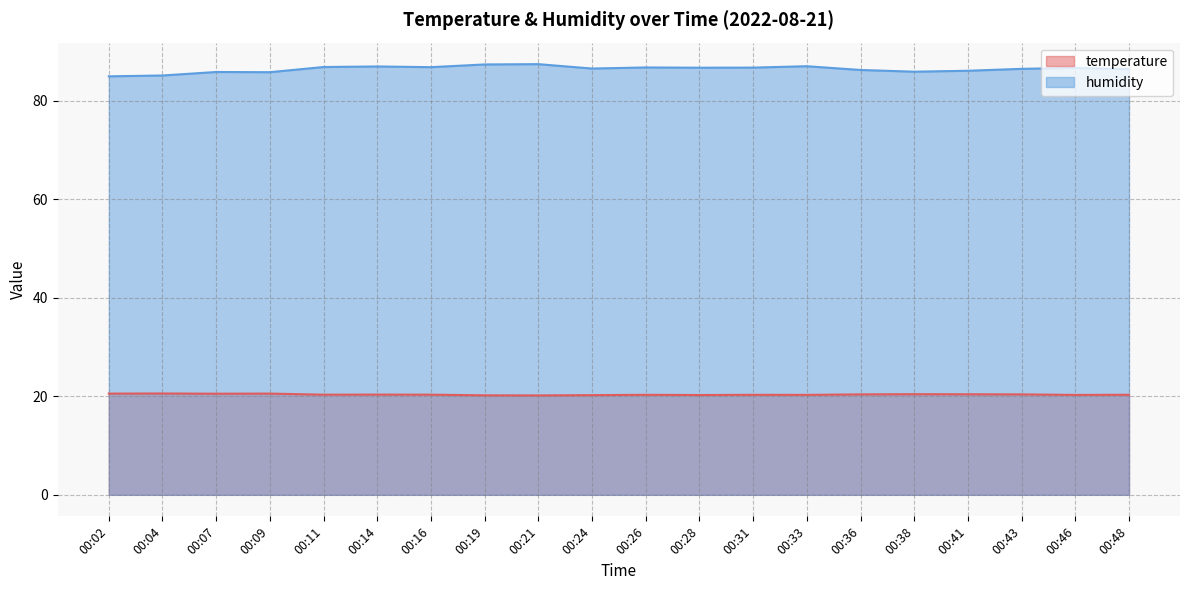

Between 00:36 and 00:31, which is larger?

00:36